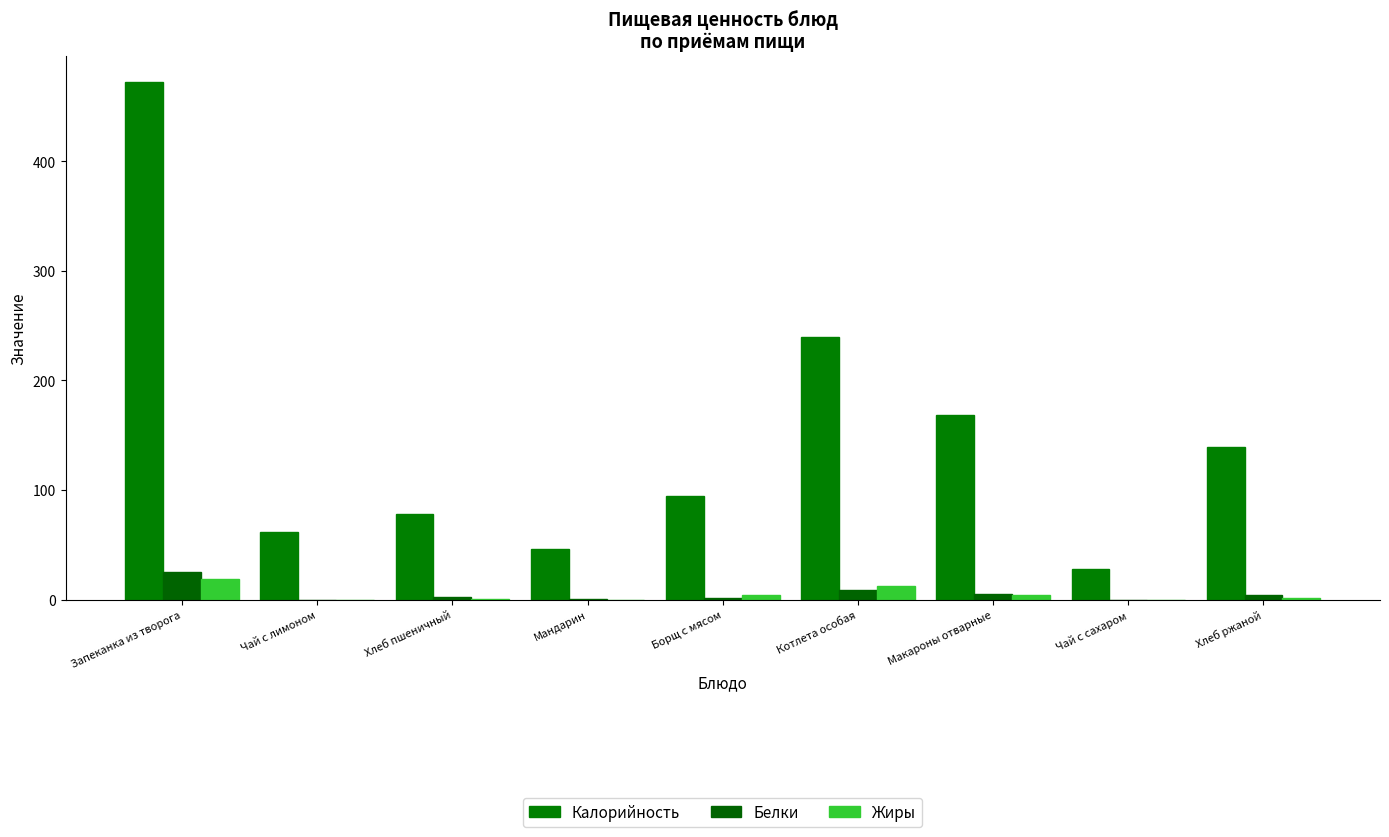

What is the greatest value displayed?

472.5